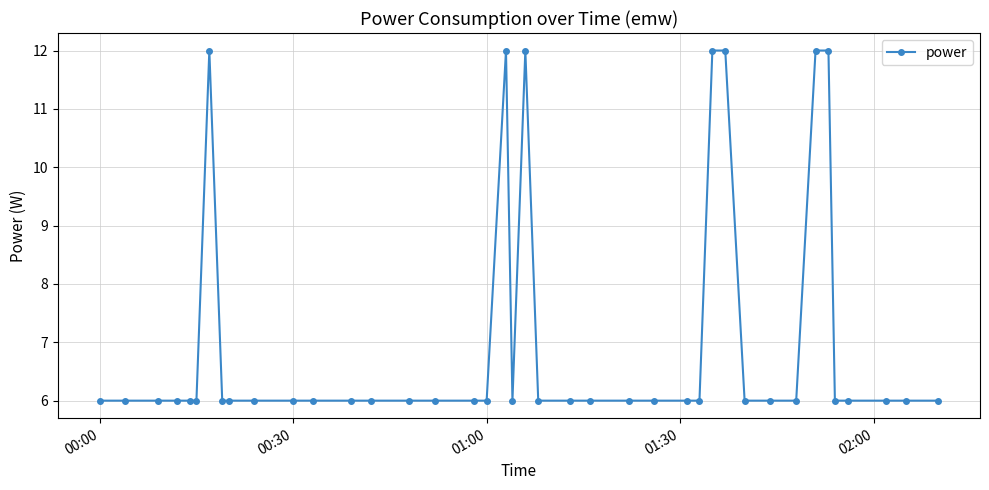

Reading left to right, extract all data points from this chart.

6	6	6	6	6	6	12	6	6	6	6	6	6	6	6	6	6	6	12	6	12	6	6	6	6	6	6	6	12	12	6	6	6	12	12	6	6	6	6	6